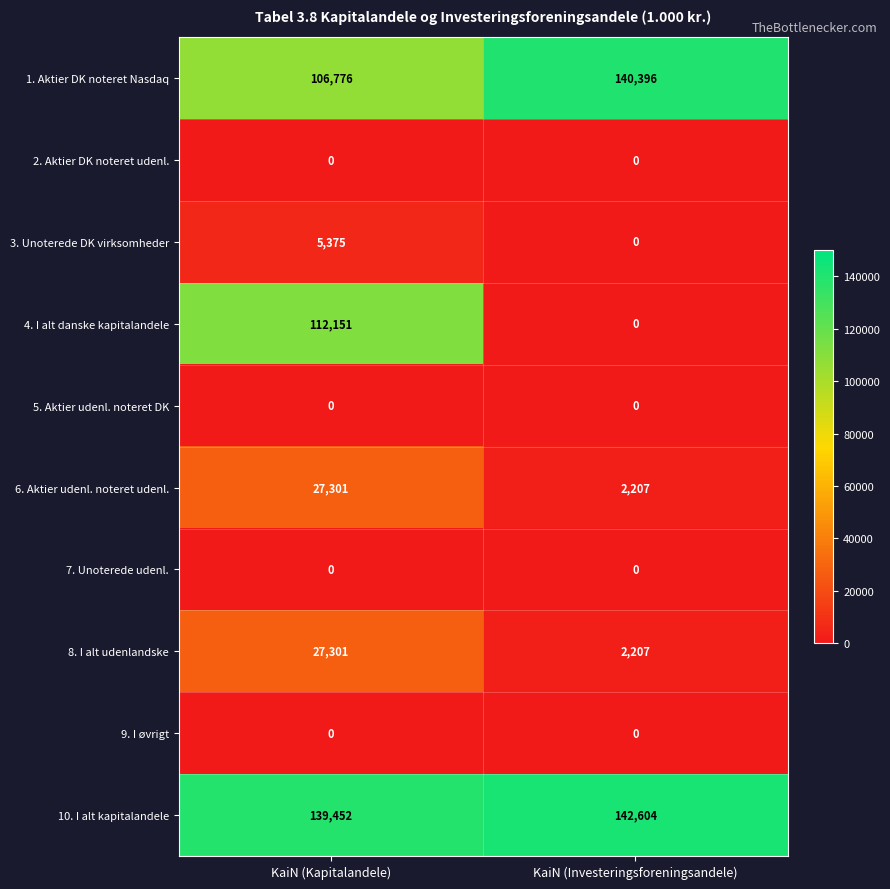

What is the maximum value for 10. I alt kapitalandele?

142604